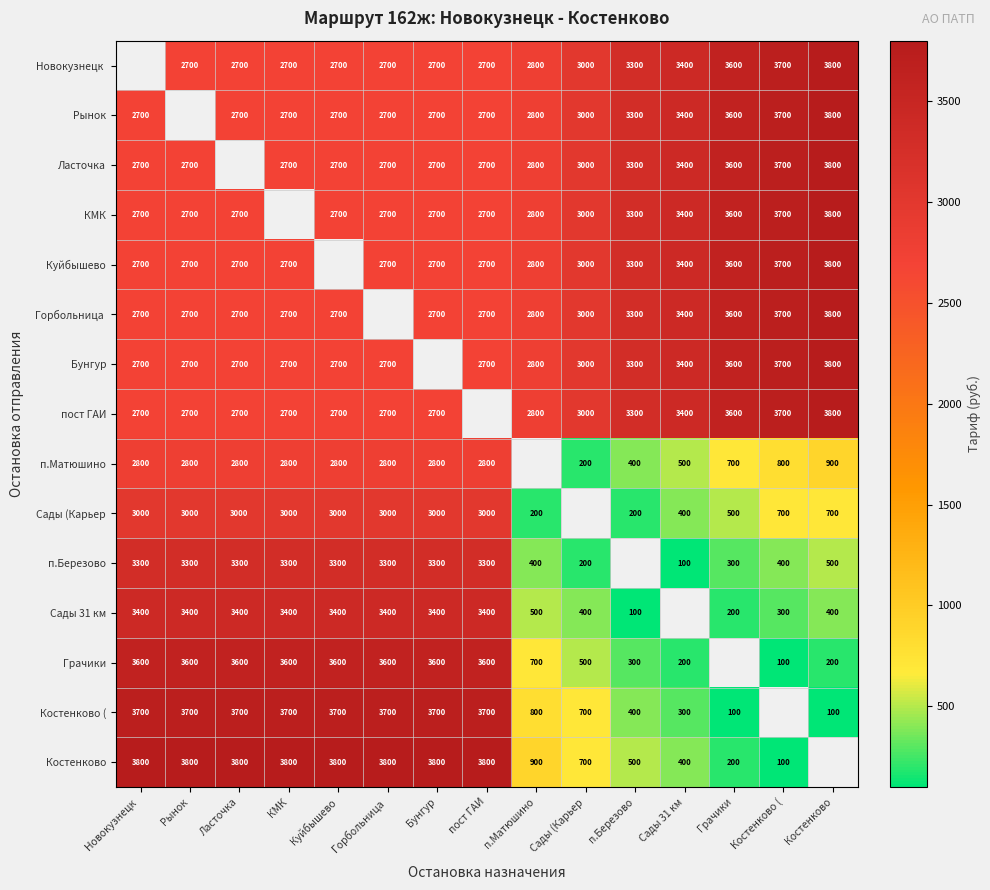

How many data points does each series have?

15